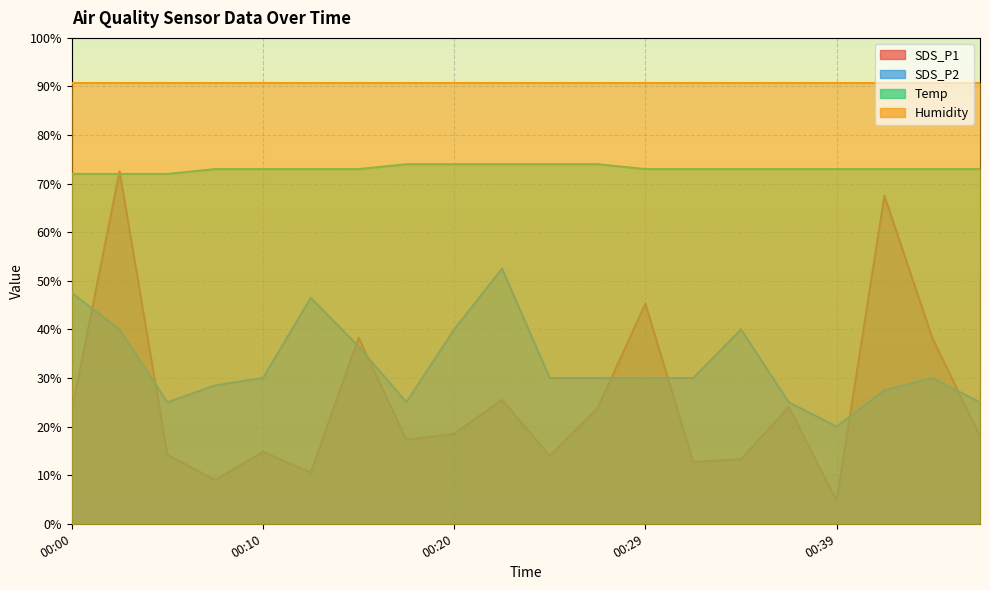

True or false: Temp and SDS_P2 intersect in this chart.

False